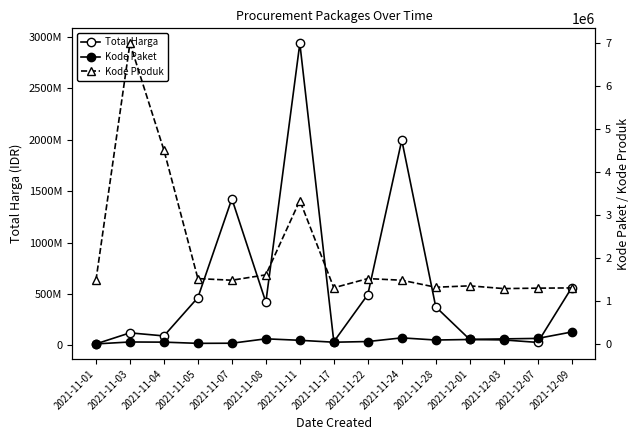

What value does the Total Harga series have at 2021-11-03, to the nearest 100?

120454300